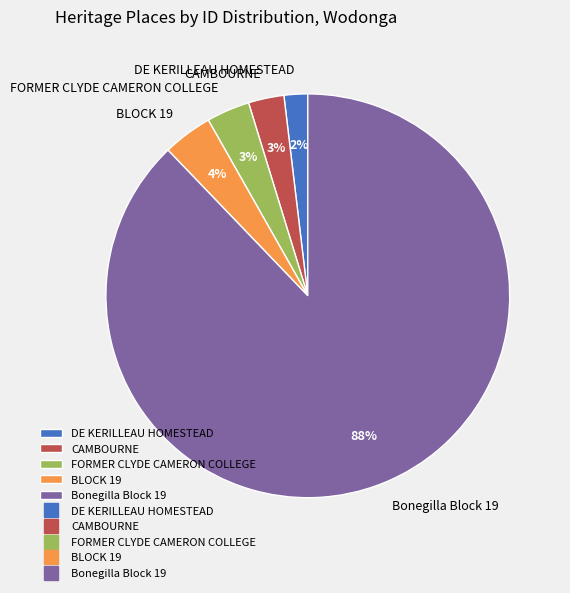

Is it true that BLOCK 19 is 10% of the pie?

False